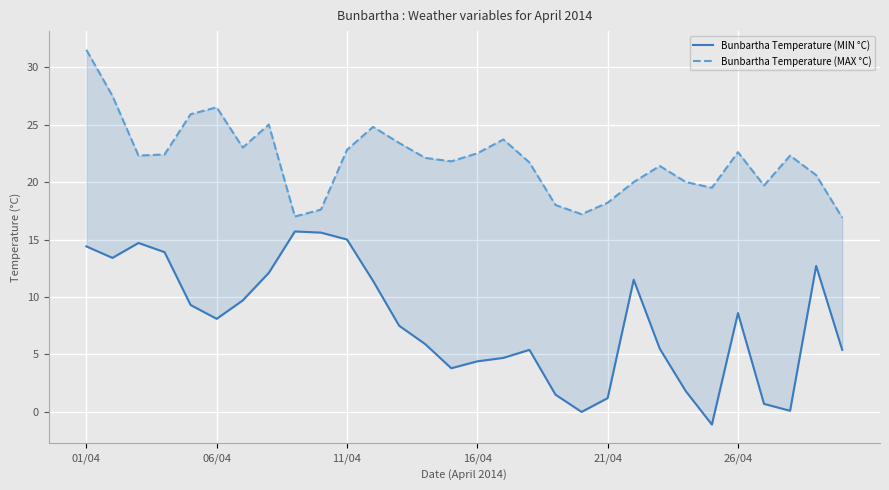

What position from the left is 24?

25